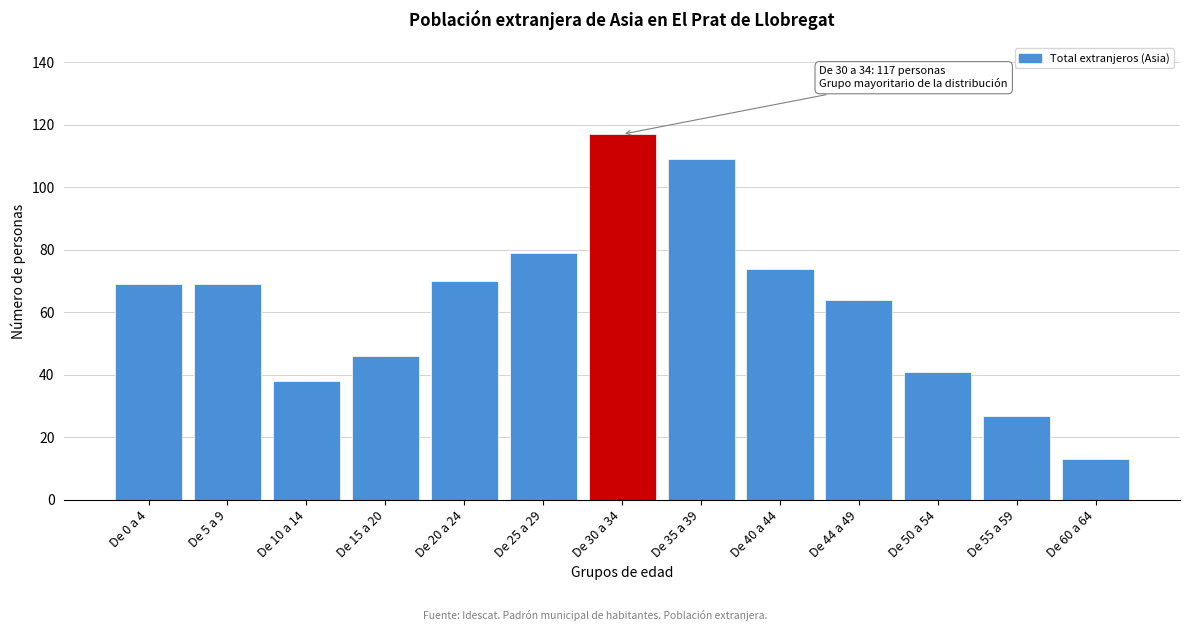

Reading left to right, transcribe all the data shown in this chart.

De 0 a 4=69	De 5 a 9=69	De 10 a 14=38	De 15 a 20=46	De 20 a 24=70	De 25 a 29=79	De 30 a 34=117	De 35 a 39=109	De 40 a 44=74	De 44 a 49=64	De 50 a 54=41	De 55 a 59=27	De 60 a 64=13